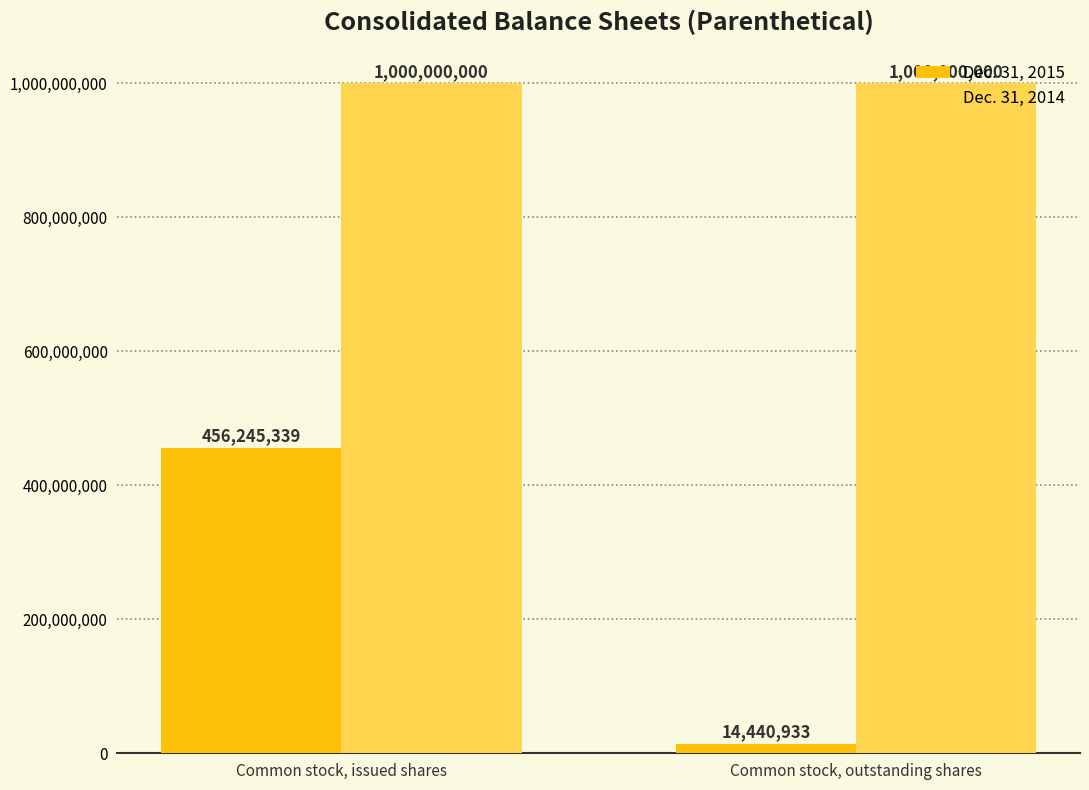

At how many categories does at least one series exceed 966230912?

2